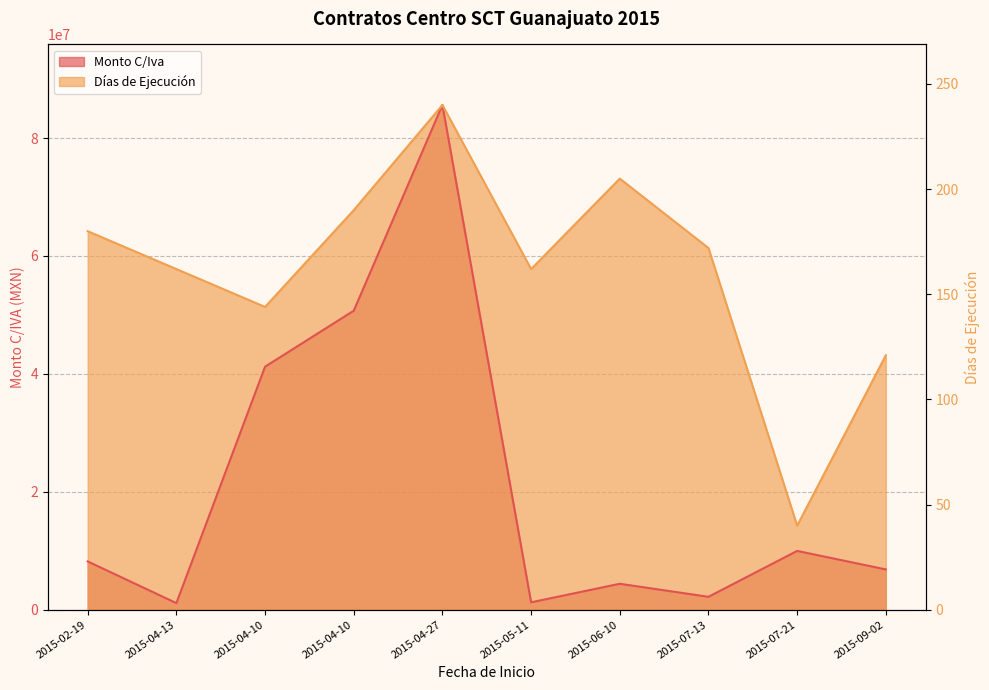

How many interior local peaks (higher than both neighbors) does the data have?

2